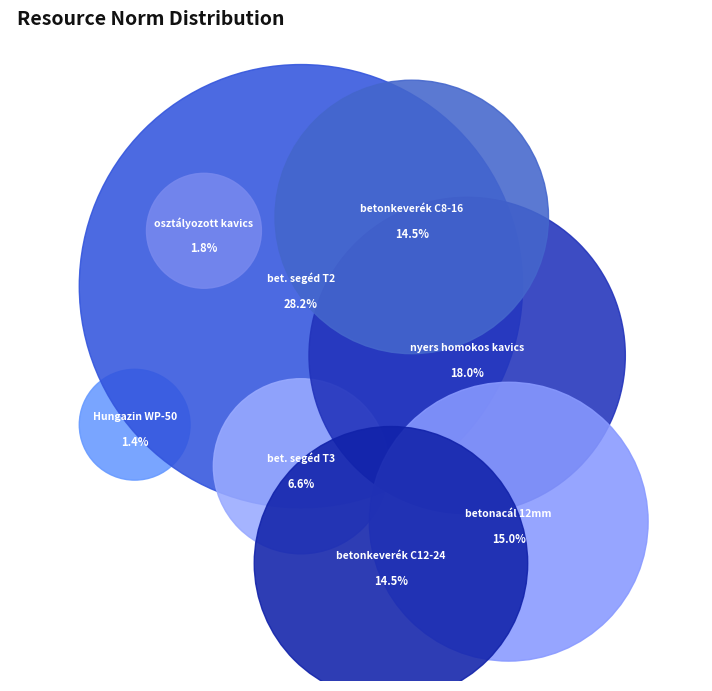

How many segments does this pie chart have?

8